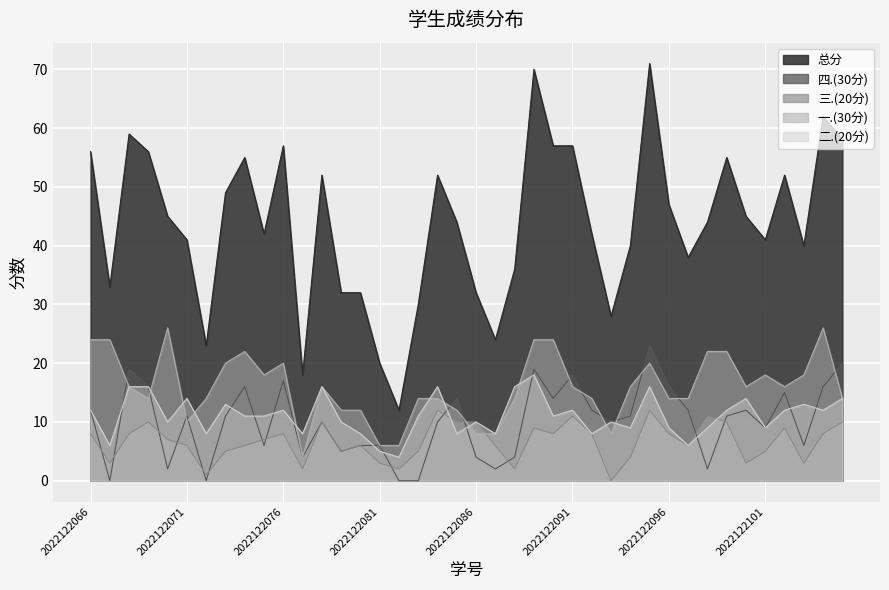

In 二.(20分), how many points are lower than both neighbors (excluding endpoints)?

13